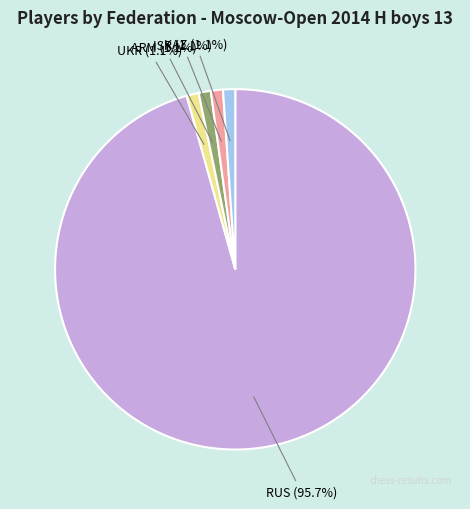

Combined, what portion of the pie is ARM and ISR?

2.2%